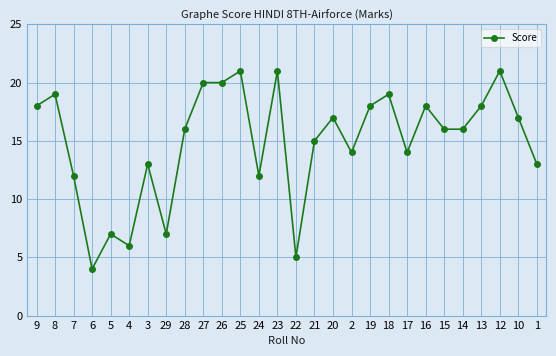

At which category does the chart reach its minimum across all series?

6